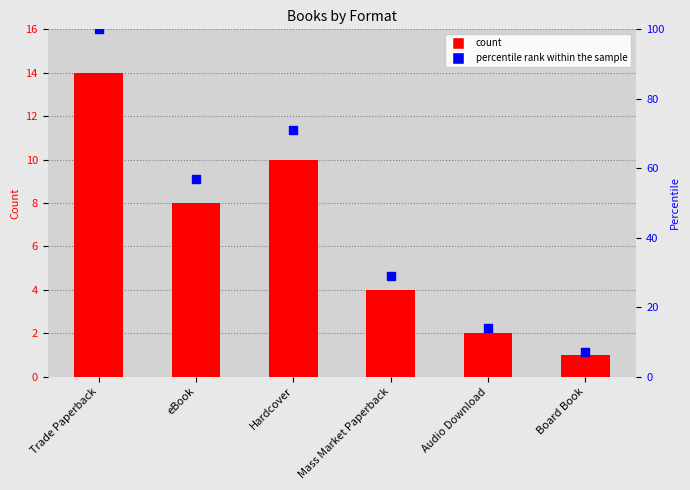

Which series has the largest Y range (max minus min)?

percentile rank within the sample